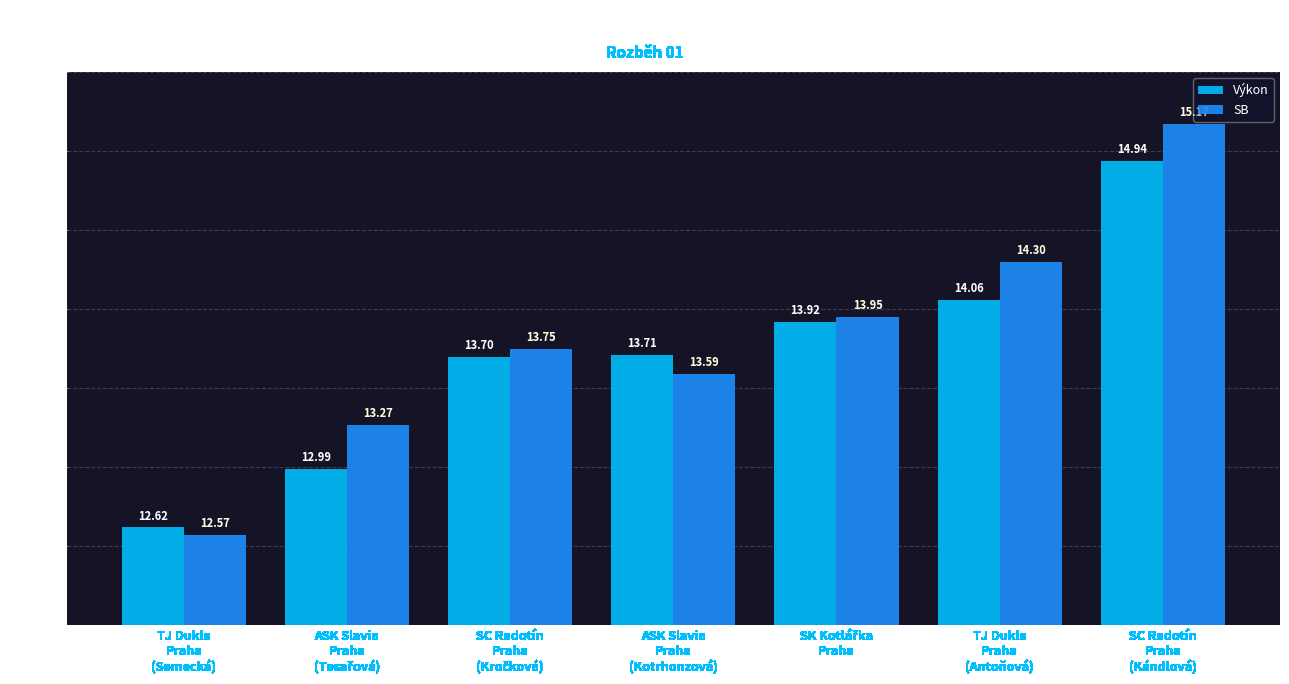

What are all the series names shown in the legend?

Výkon, SB